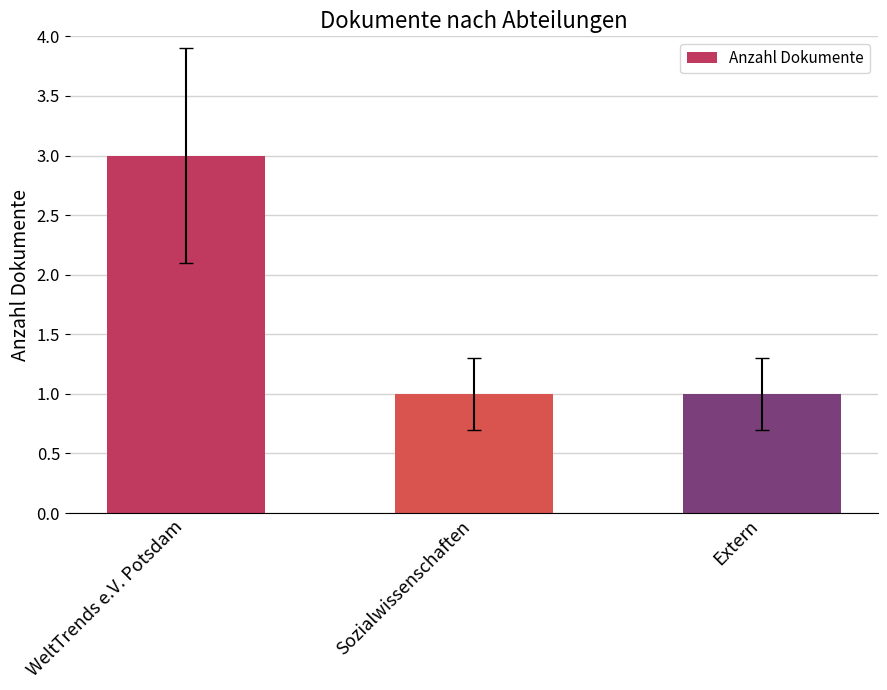

What is the value of the 2nd bar from the left?

1